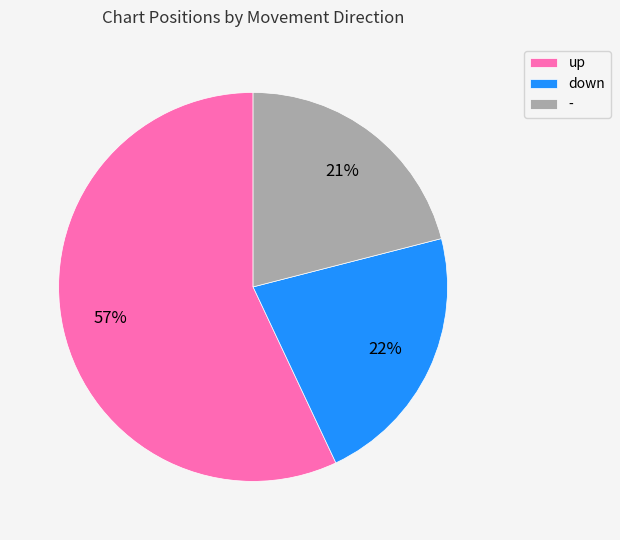

Which category accounts for the majority?

up